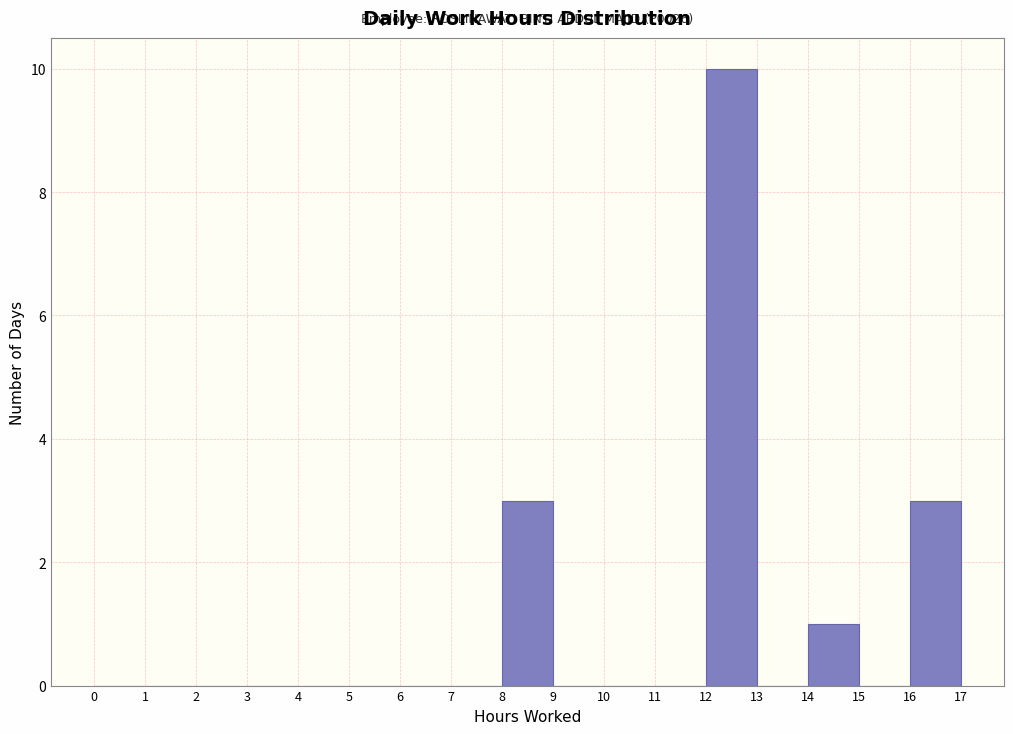

Over which range of the x-axis is the bar tallest?

12 to 13